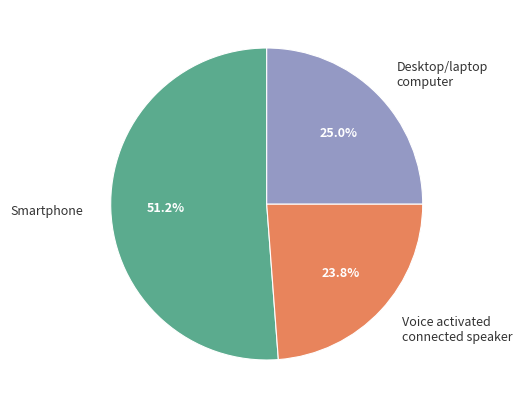

What is the ratio of the value at Voice activated connected speaker to the value at Desktop/laptop computer?

1.0